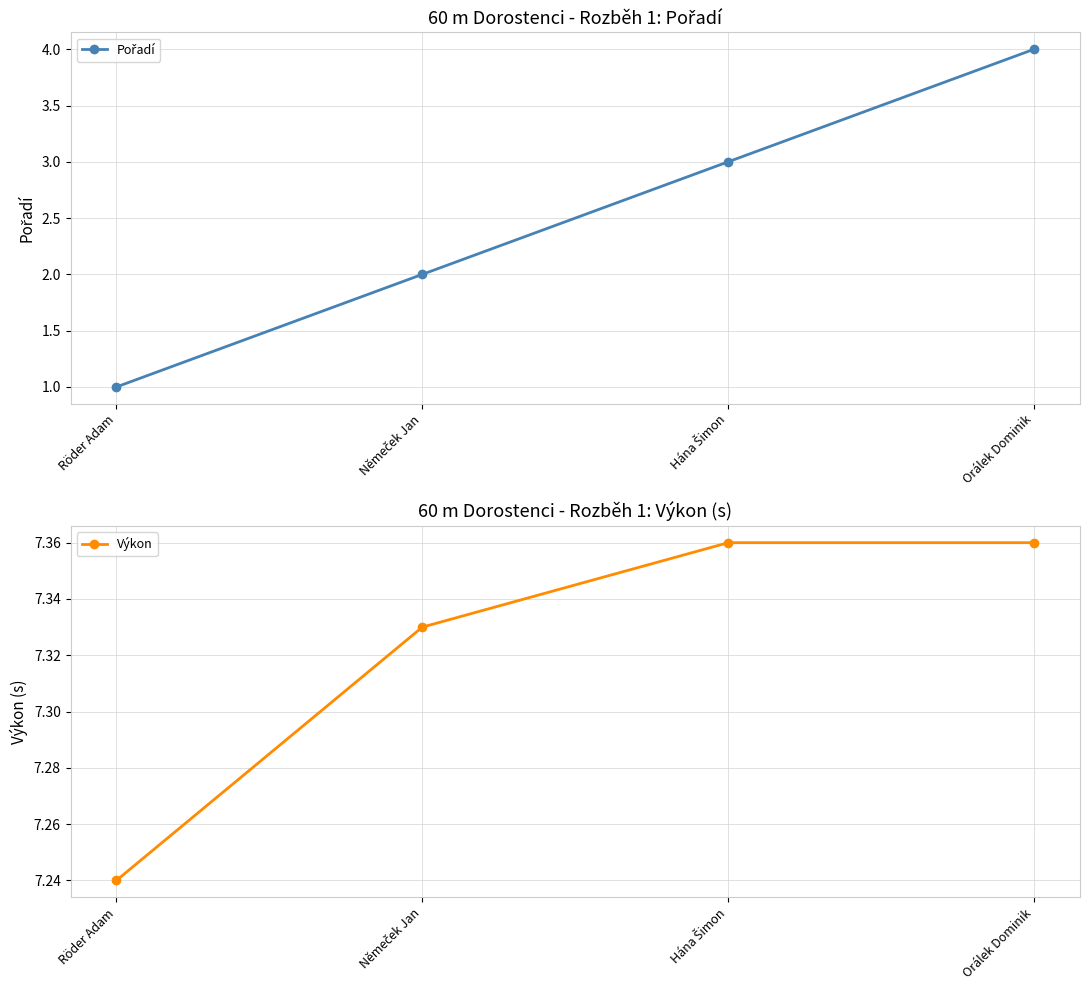

Is it true that Pořadí equals 3.0 at Němeček Jan?

False